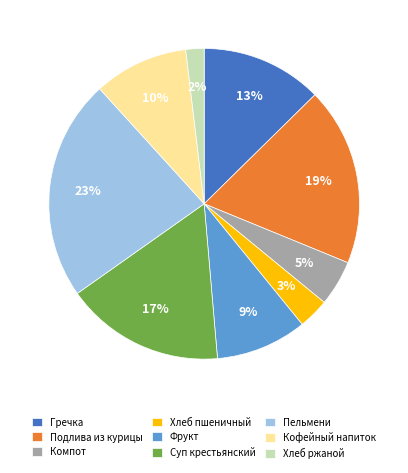

Do Фрукт and Суп крестьянский together represent more than half of the pie?

No